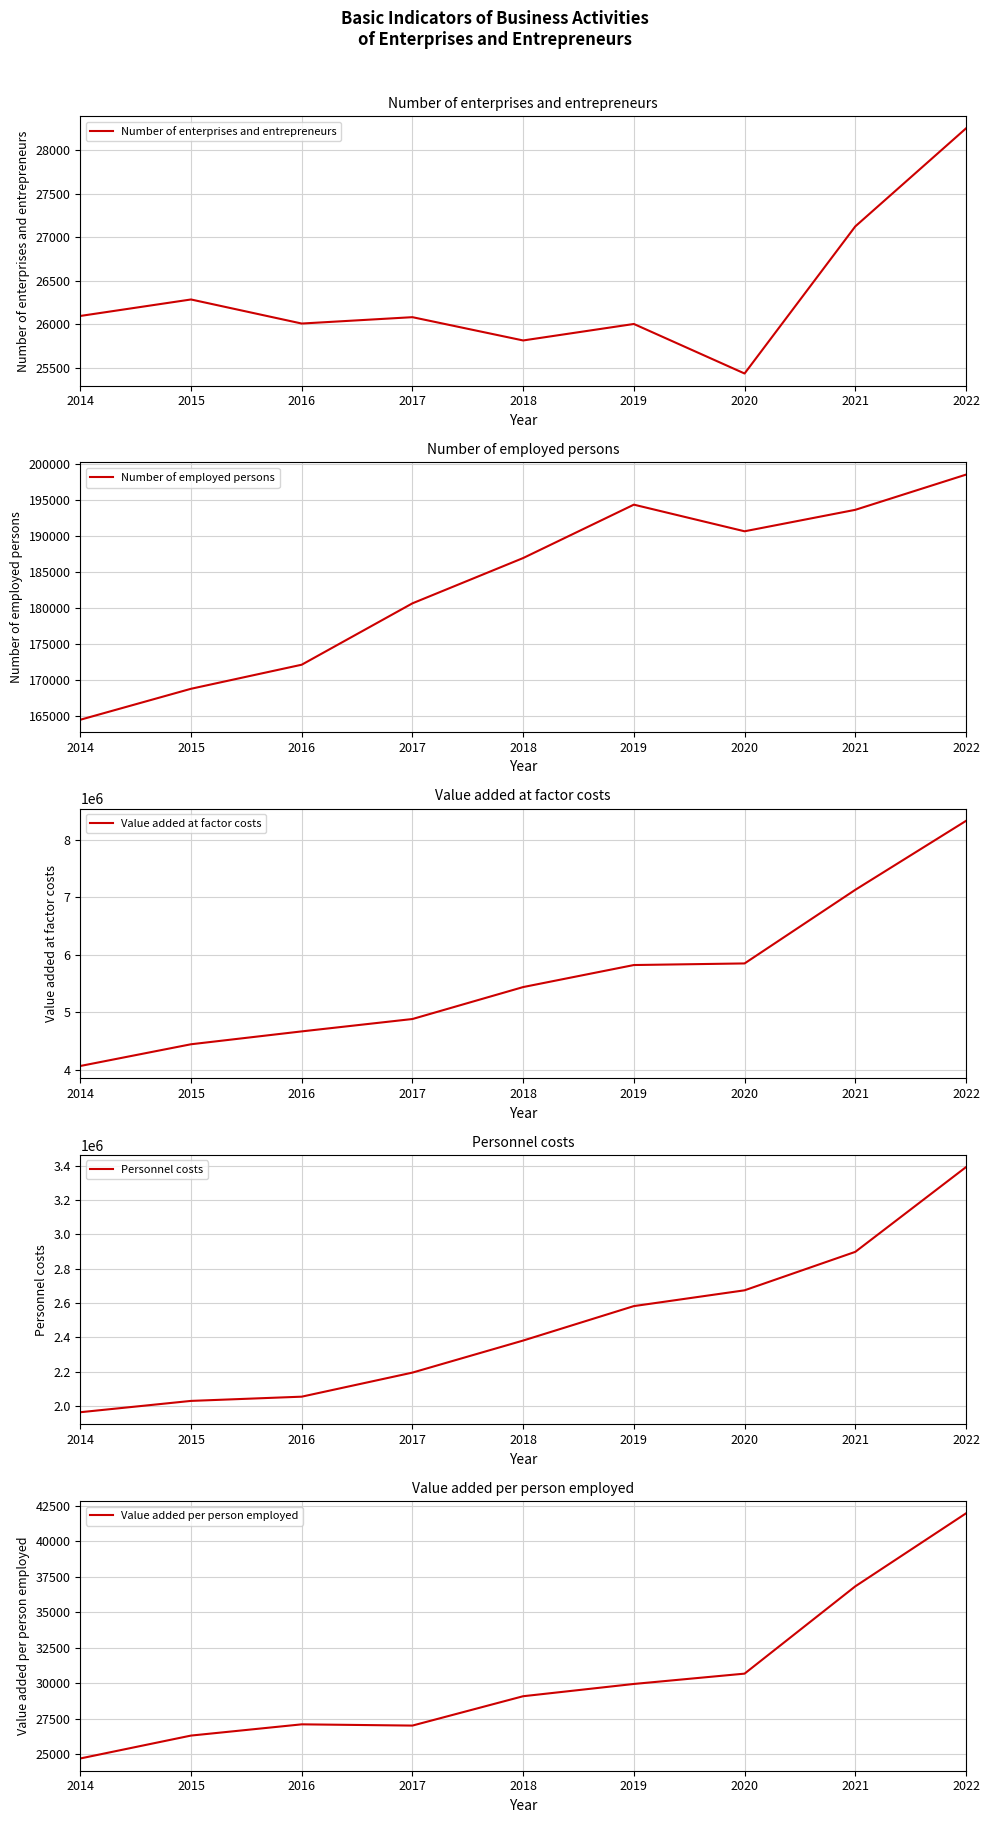

How many categories are shown in the chart?

9